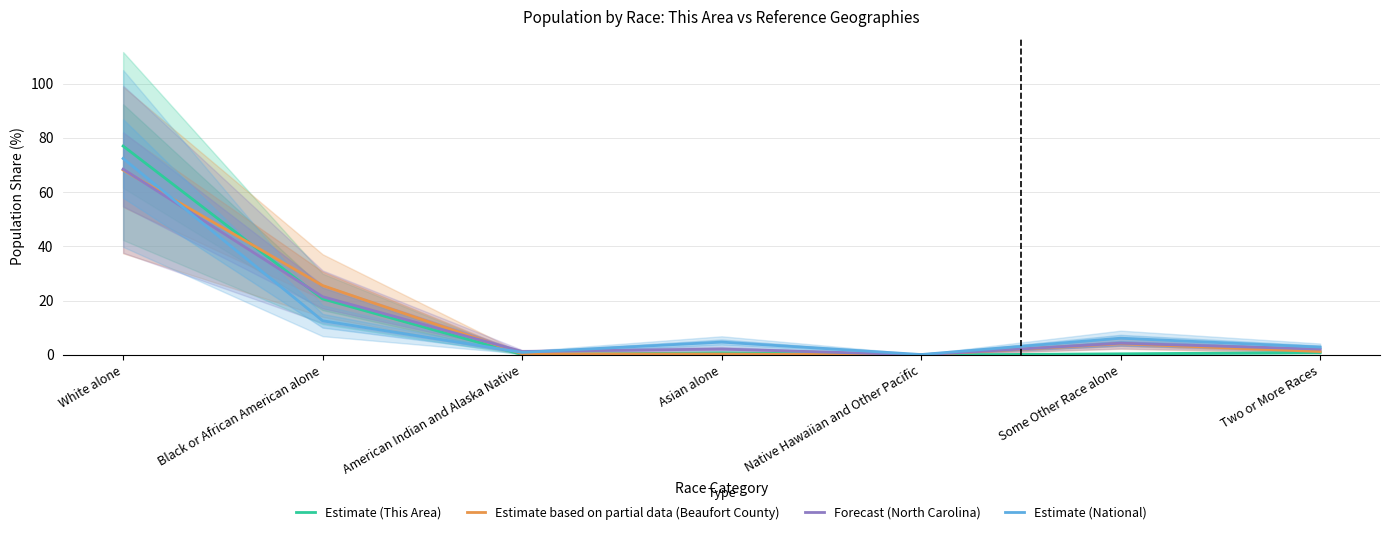

What is the difference between the Estimate (This Area) values at American Indian and Alaska Native and Two or More Races?

0.7